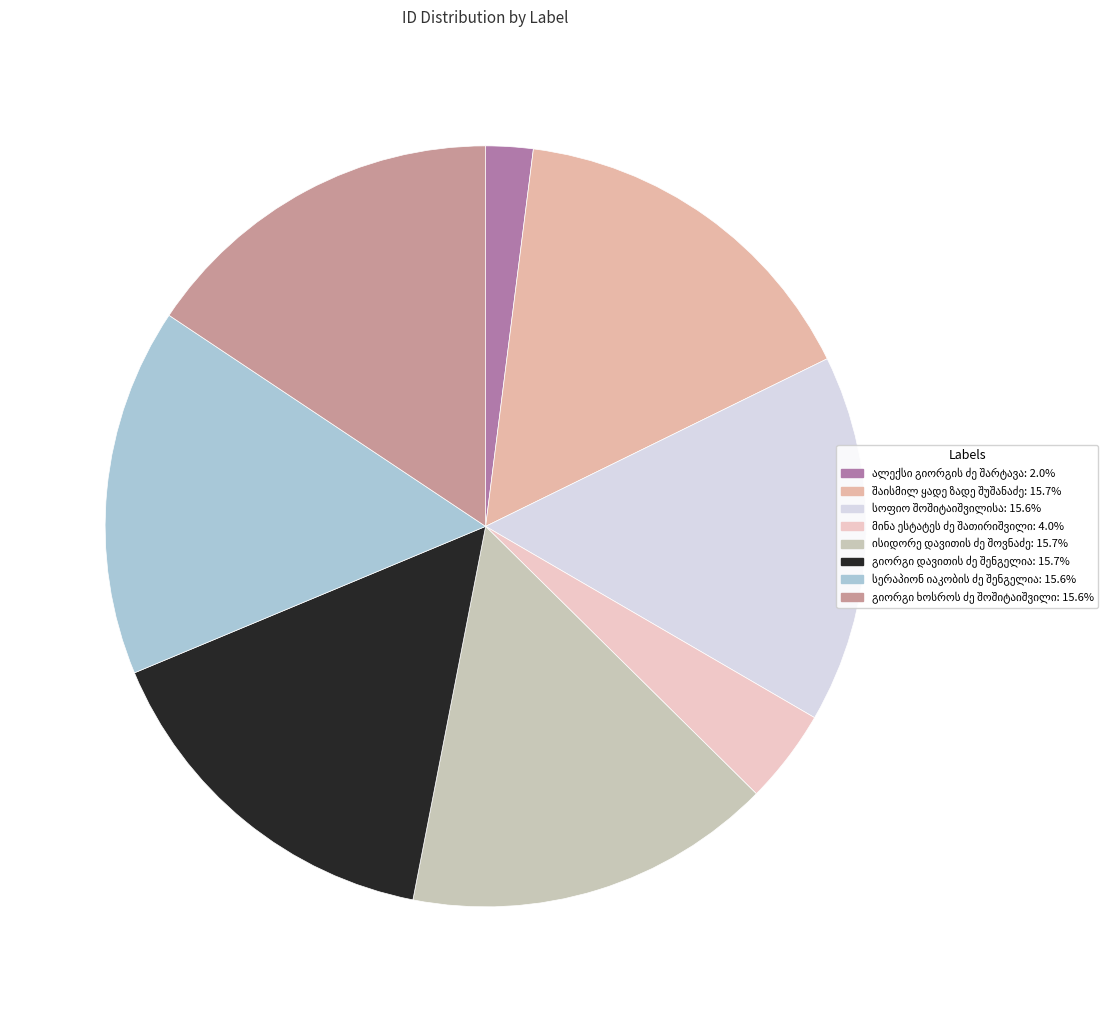

Is it true that ალექსი გიორგის ძე შარტავა is 9% of the pie?

False